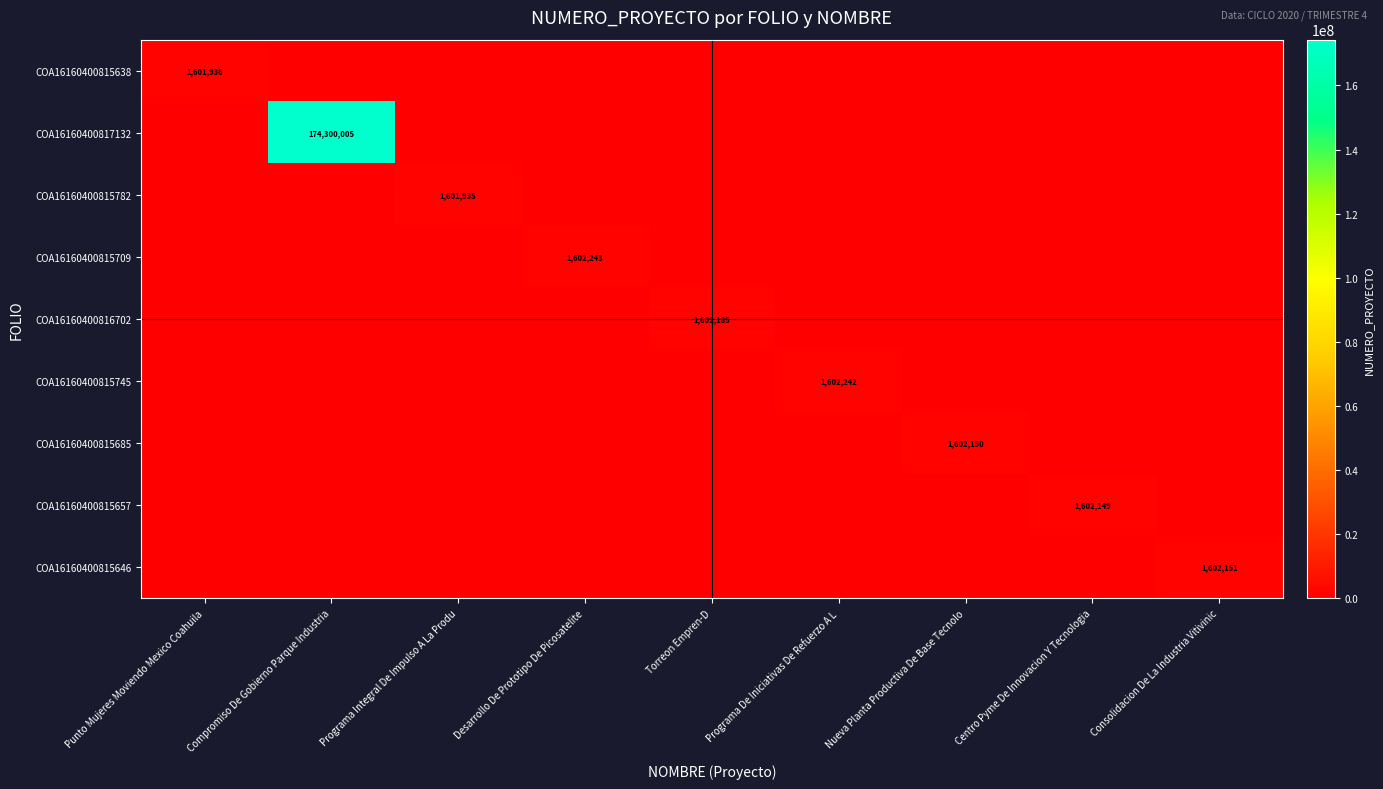

Is it true that COA16160400815638 equals 334115 at Punto Mujeres Moviendo Mexico Coahuila?

False